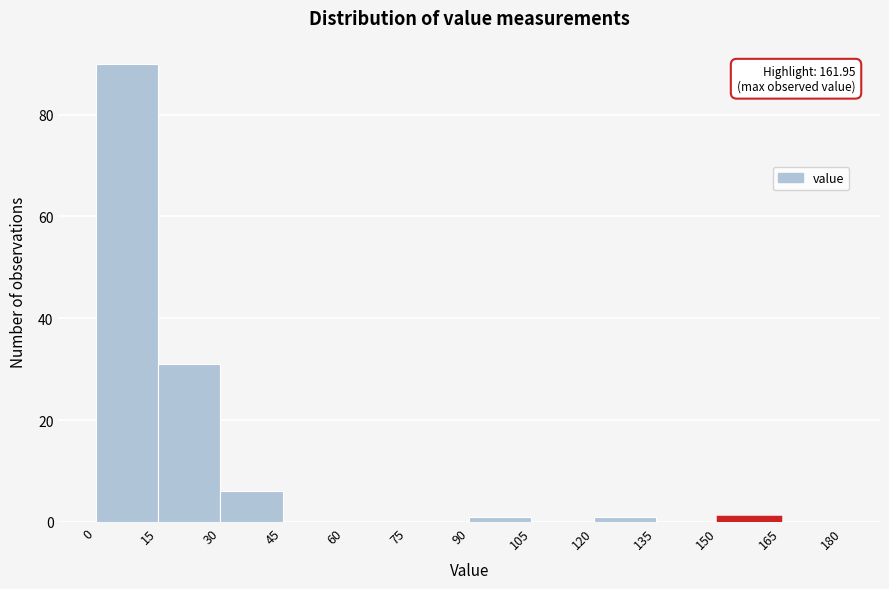

Which range on the x-axis has the tallest bar?

0 to 15